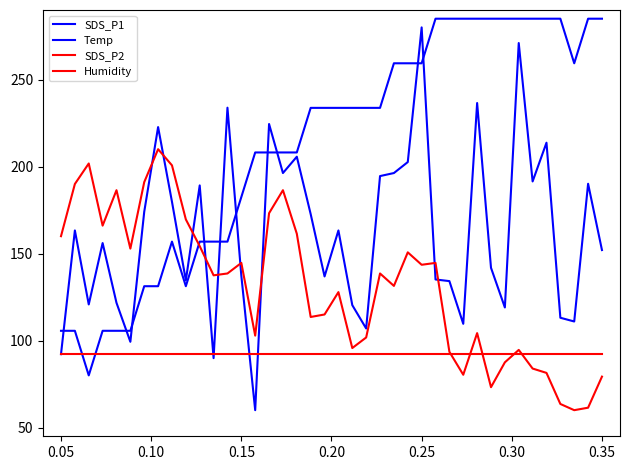

Does the chart display data point markers on the line(s)?

No